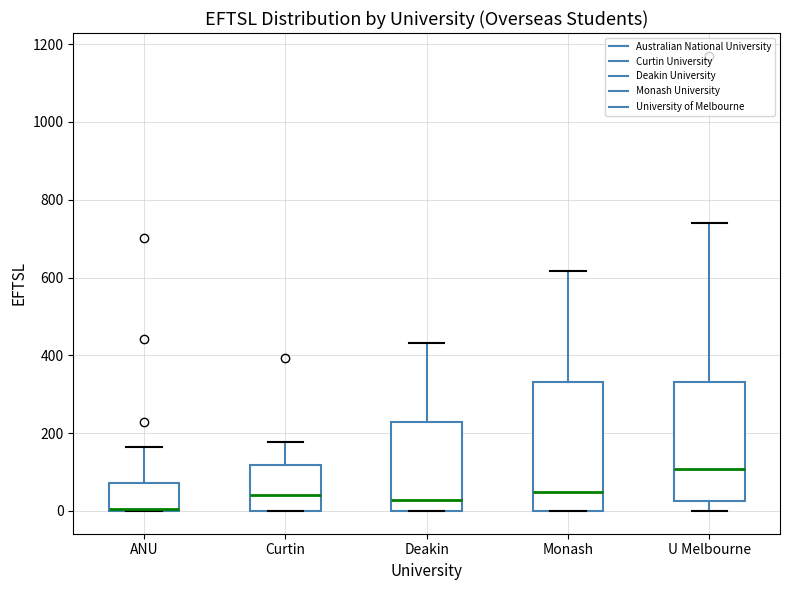

Where does the median line of the box for Curtin sit on the y-axis? The values are not printed on the chart, so give them approximately, as read against the axis.

40